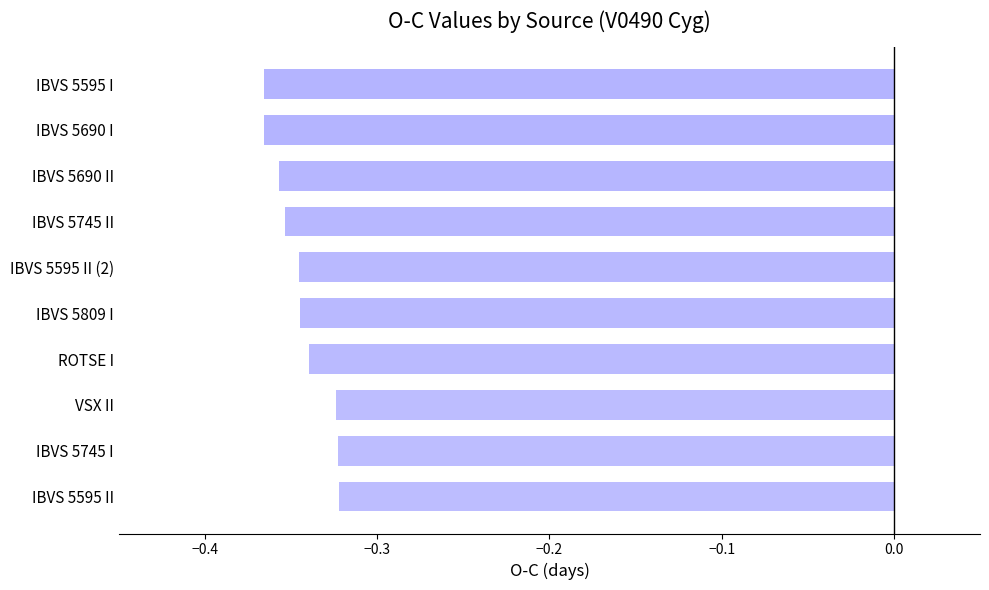

The chart shows a value of -0.1 at IBVS 5595 I. True or false?

False